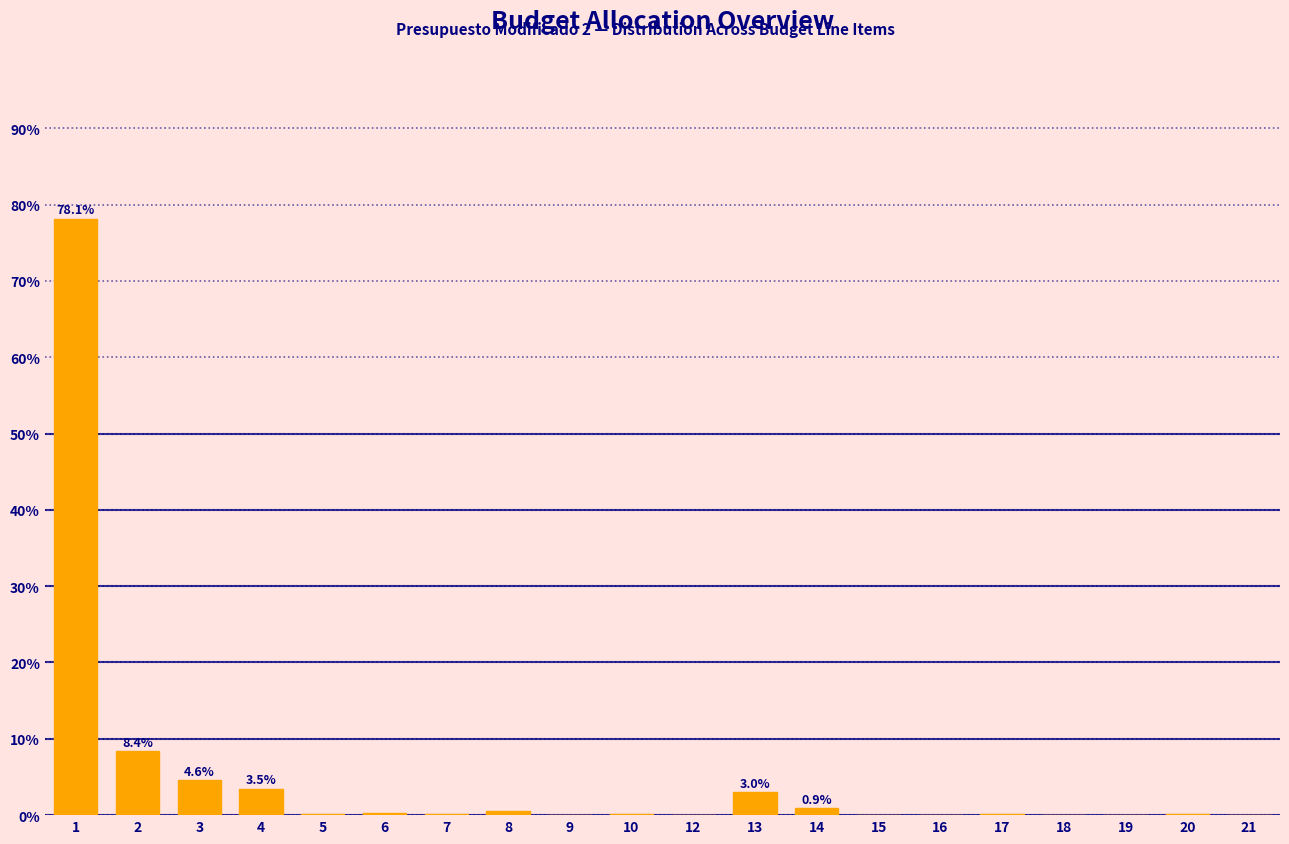

What is the change in value from 2 to 4?

-4.9